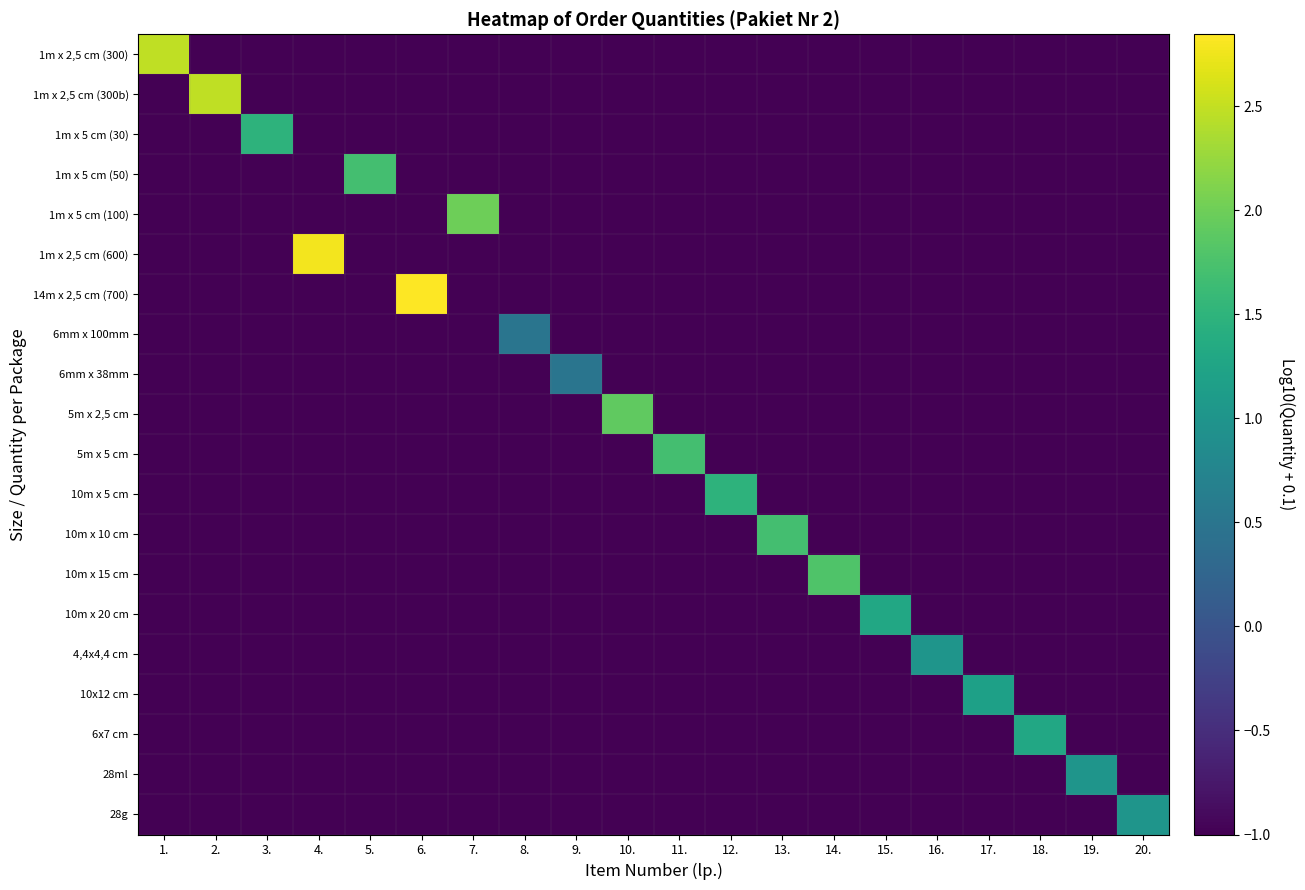

Which has a higher value, 14. or 16.?

14.